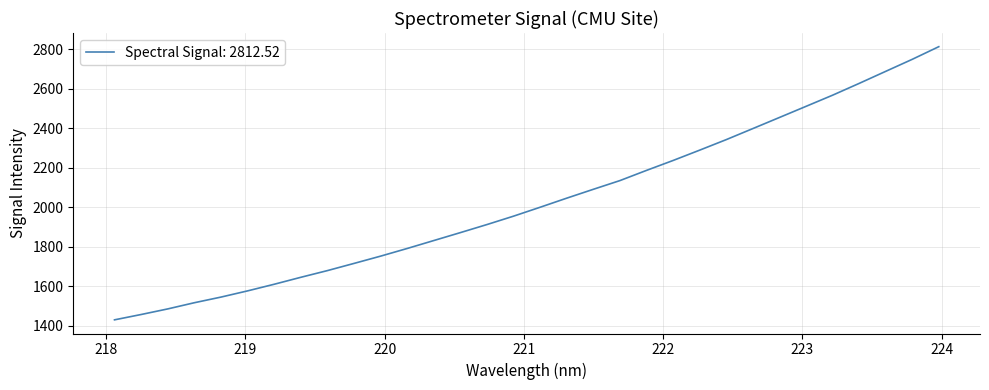

What is the difference between the maximum and minimum values?

1383.2